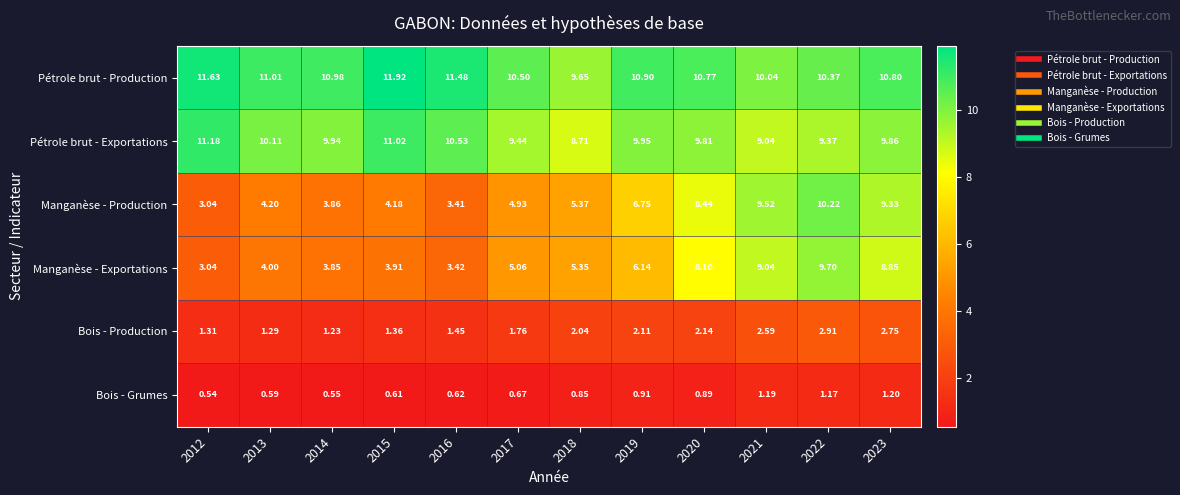

Rank the series at 2014 from lowest to highest value.

Bois - Grumes, Bois - Production, Manganèse - Exportations, Manganèse - Production, Pétrole brut - Exportations, Pétrole brut - Production